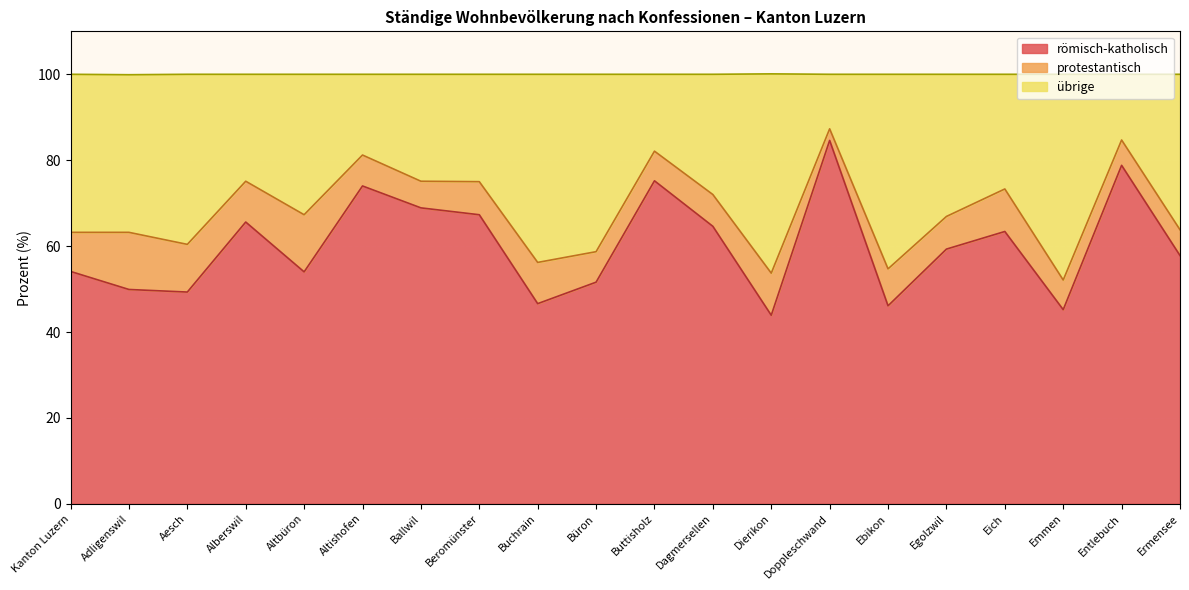

What is the total value across all series at Altbüron?

100.0